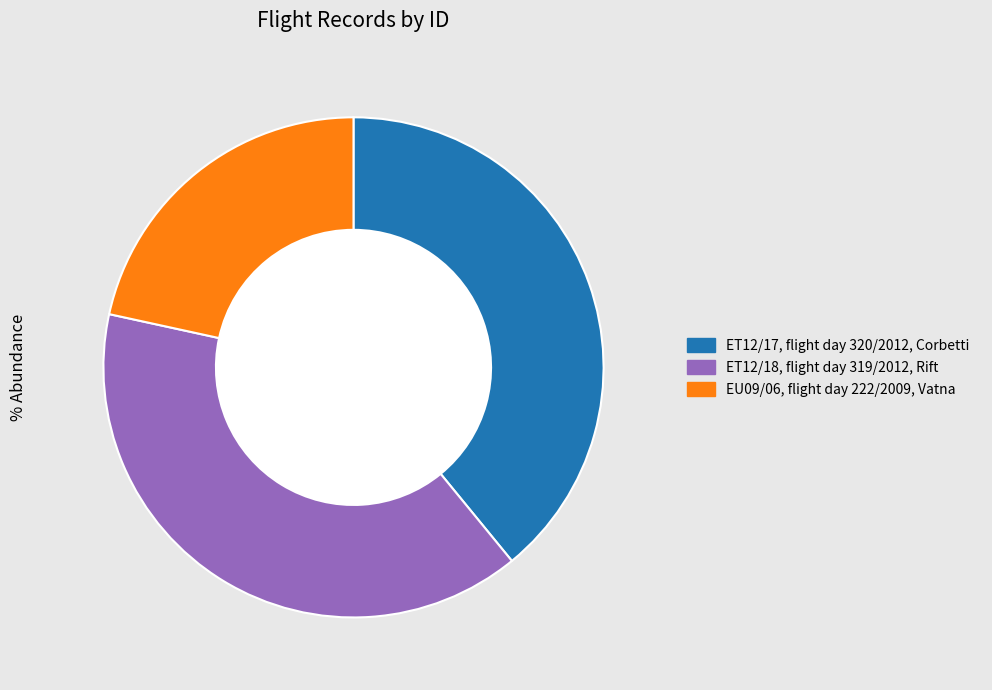

How many slices are in this pie chart?

3